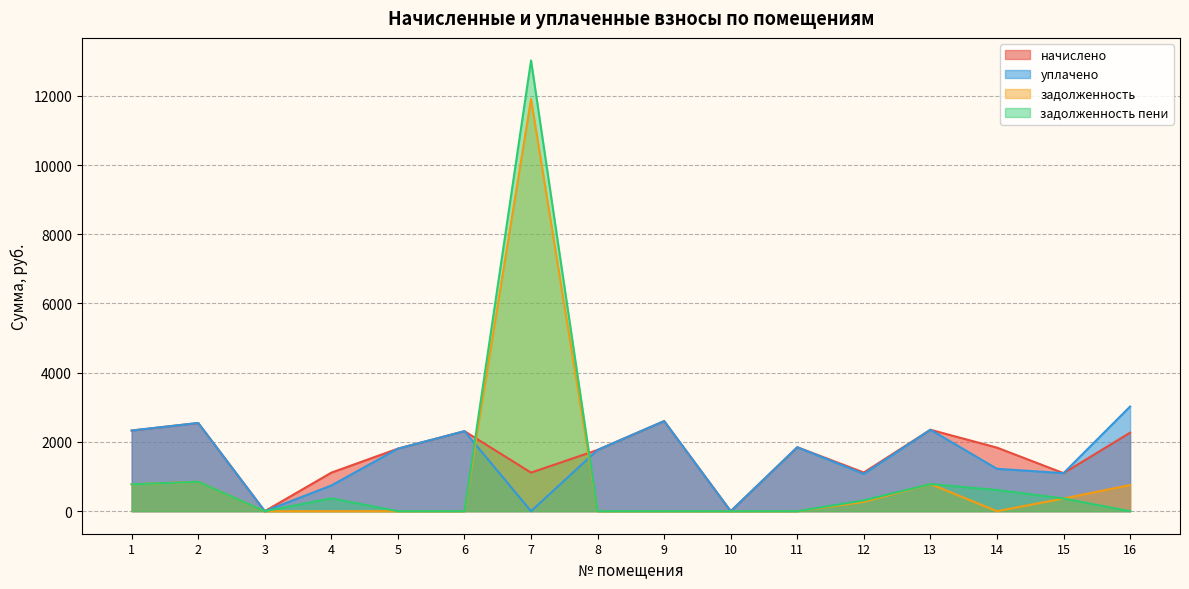

Reading left to right, transcribe all the data shown in this chart.

начислено: 2330.2	2547.7	0.0	1113.5	1806.6	2311.7	1113.5	1769.8	2603.0	0.0	1847.2	1117.2	2352.3	1836.1	1098.7	2267.5
уплачено: 2330.2	2547.7	0.0	742.3	1806.6	2311.7	0.0	1769.8	2602.7	0.0	1847.2	1076.2	2352.3	1224.1	1098.7	3023.4
задолженность: 776.7	849.2	0.0	0.0	0.0	0.0	11908.2	0.0	0.0	0.0	0.0	270.6	784.1	0.0	366.2	755.8
задолженность пени: 776.7	849.2	0.0	371.2	0.0	0.0	13021.7	0.0	0.0	0.0	0.0	311.5	784.1	612.0	366.2	0.0